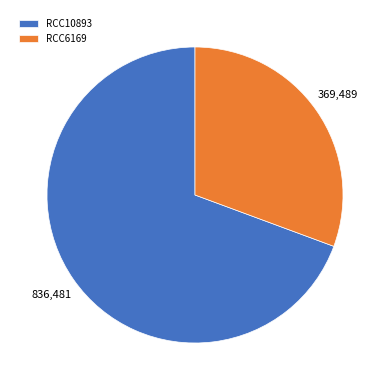

How many segments does this pie chart have?

2